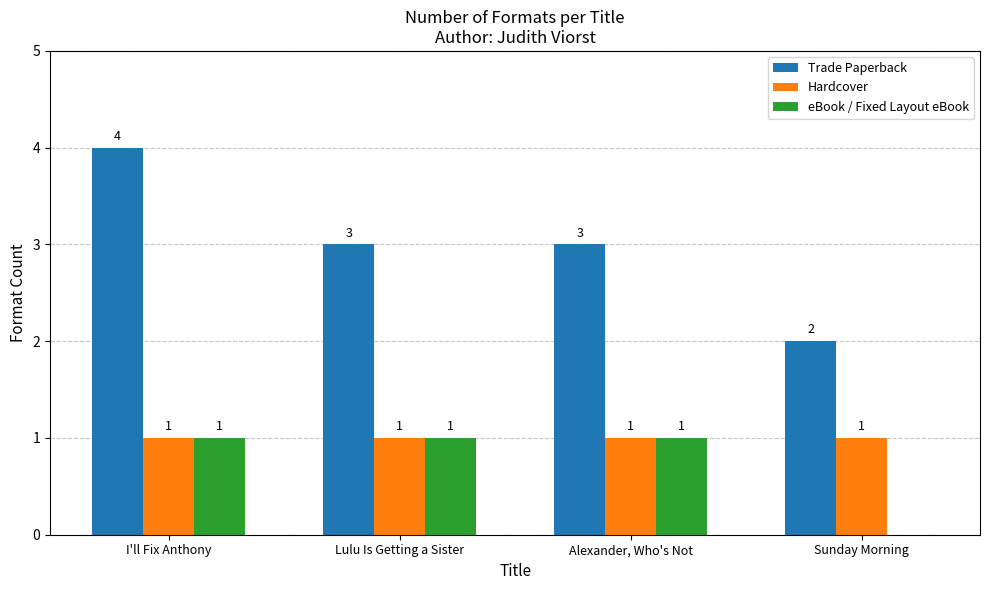

Reading right to left, what are all the values shown in this chart?

Trade Paperback: 2	3	3	4
Hardcover: 1	1	1	1
eBook / Fixed Layout eBook: 0	1	1	1